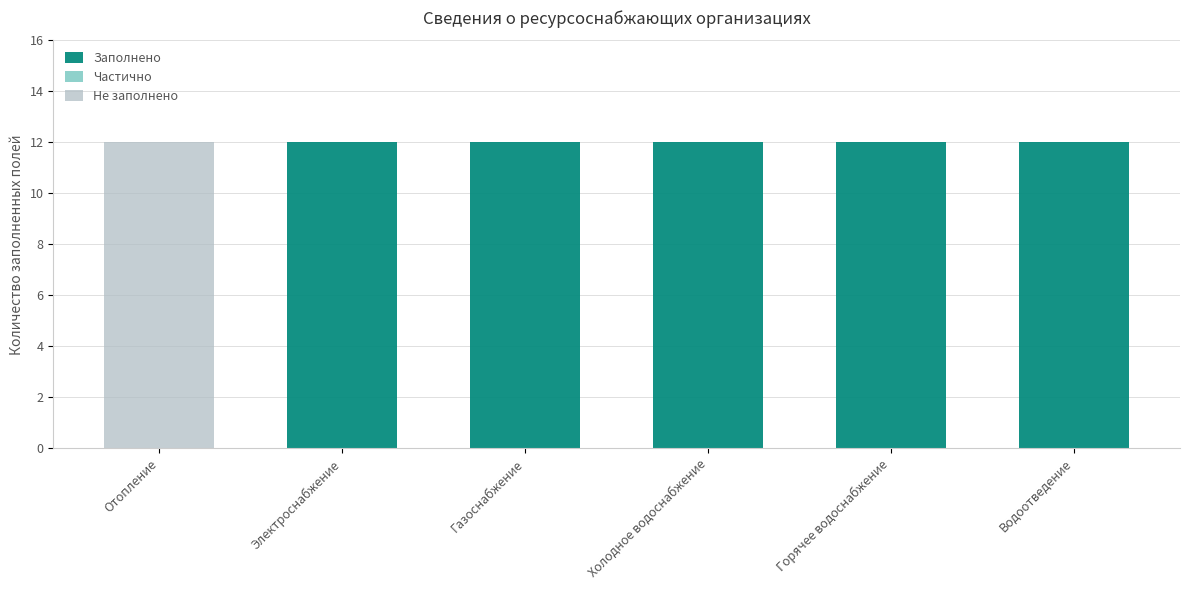

Reading right to left, what are the values for Заполнено?

Водоотведение=12	Горячее водоснабжение=12	Холодное водоснабжение=12	Газоснабжение=12	Электроснабжение=12	Отопление=0